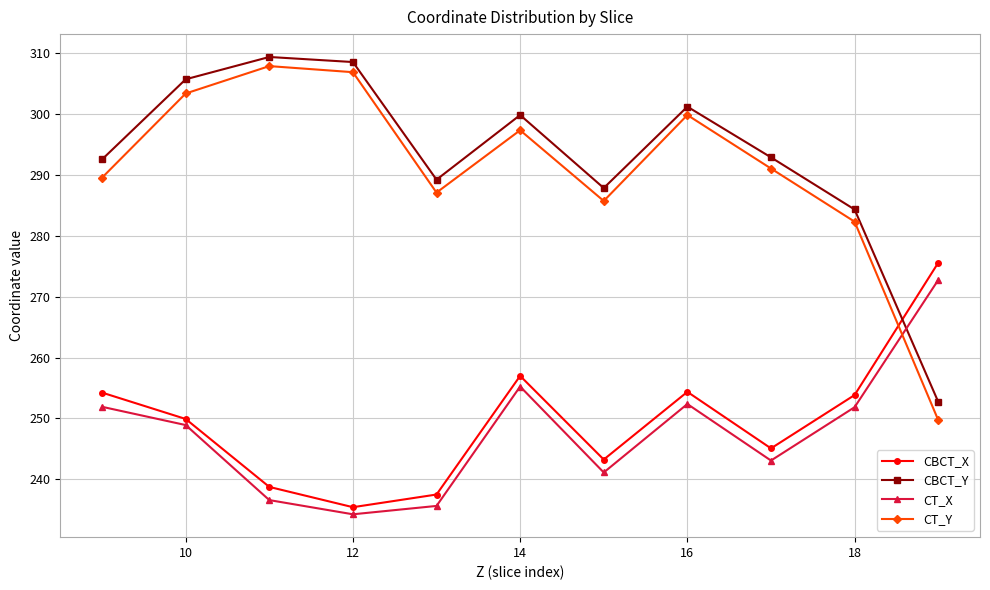

What is the maximum value shown in the chart?

309.4